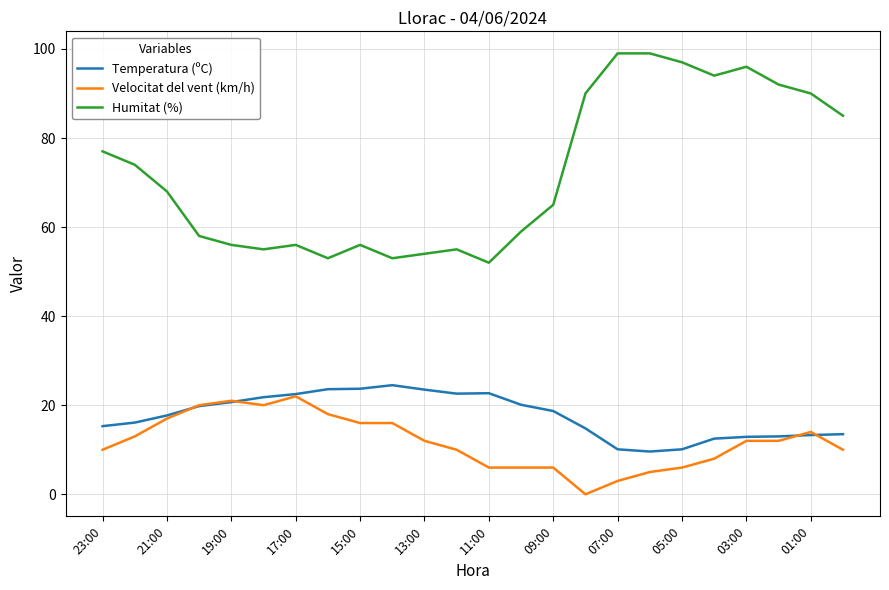

Which series has the largest range (max minus min)?

Humitat (%)